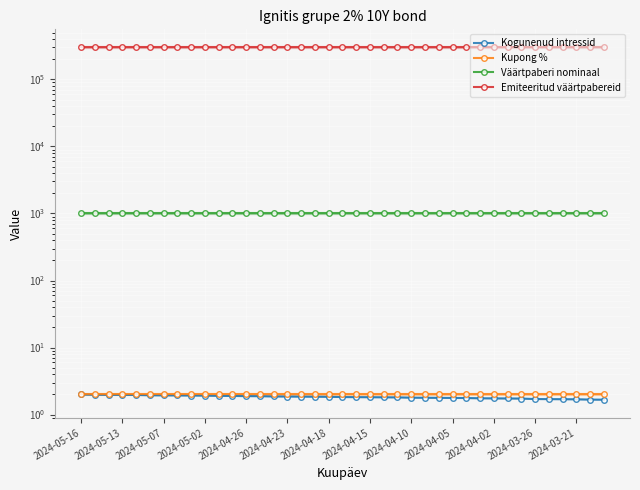

Rank the series by their maximum value, from highest to lowest.

Emiteeritud väärtpabereid, Väärtpaberi nominaal, Kupong %, Kogunenud intressid